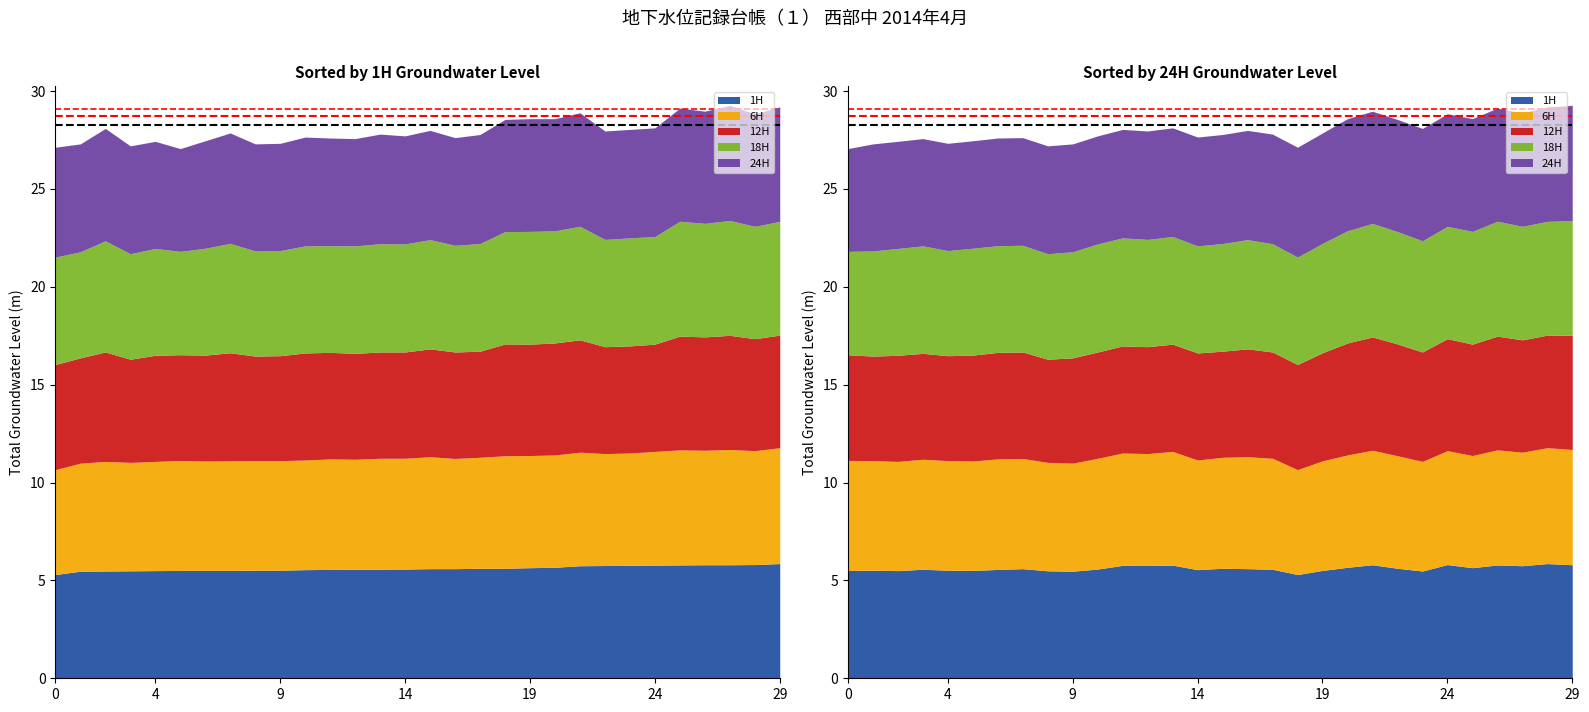

What is the average value of the 12H series?

5.5